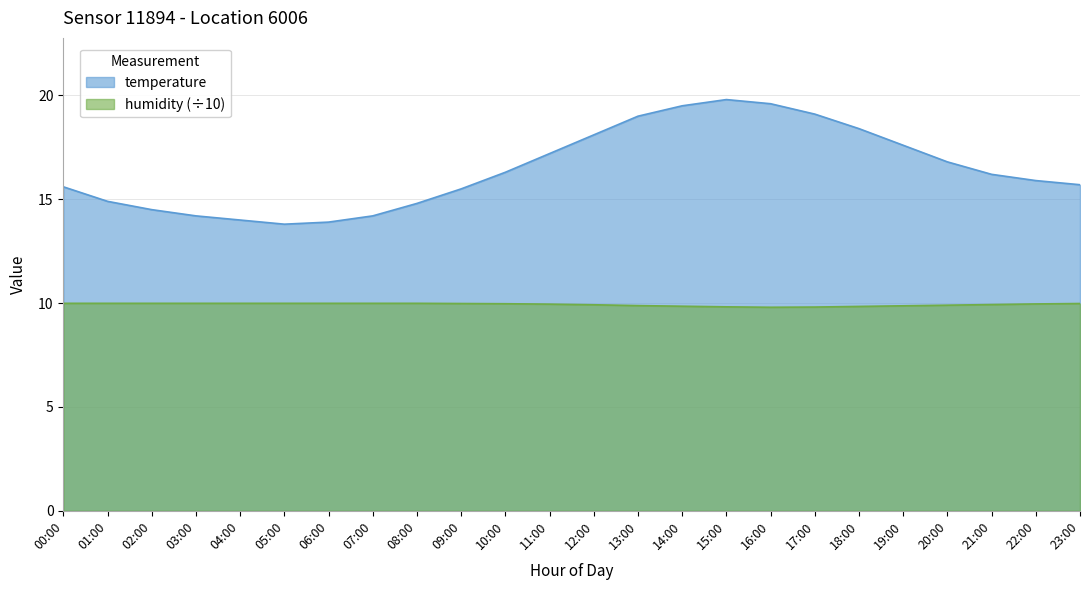

What is the label of the 16th point from the right?

08:00